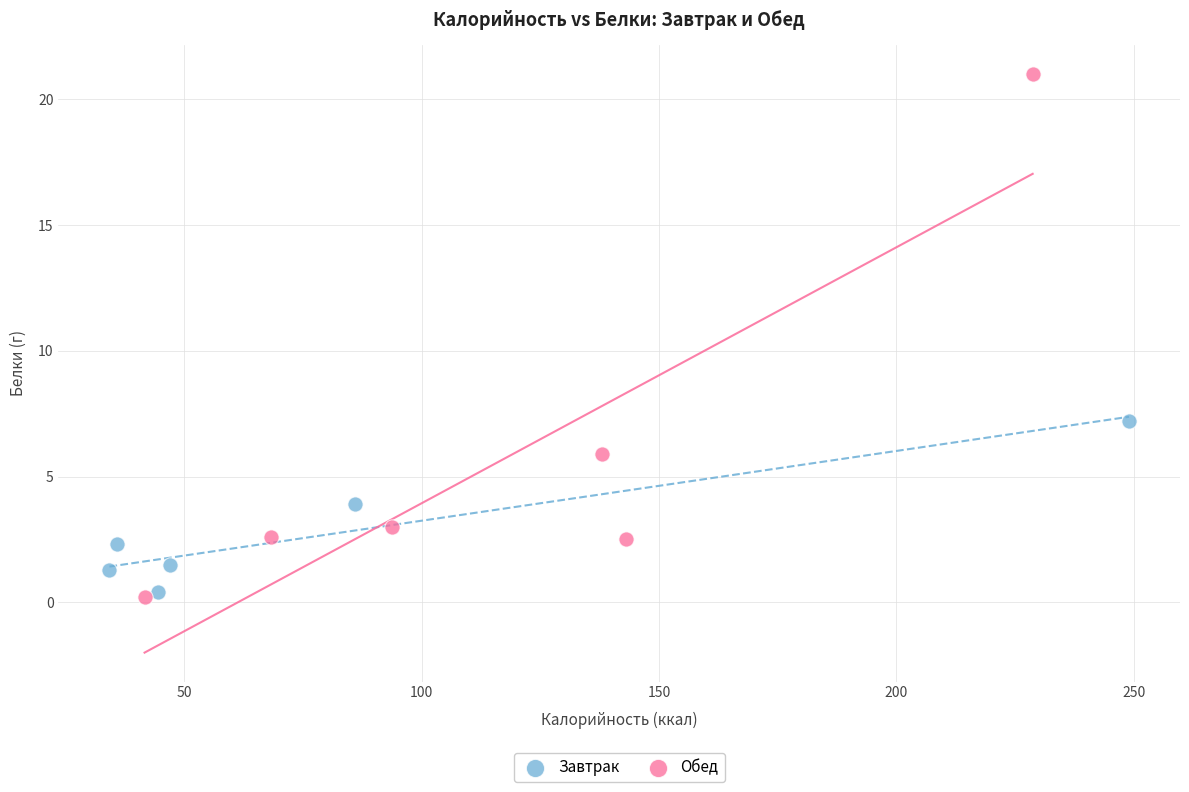

Which series has the widest spread of Y values?

Обед